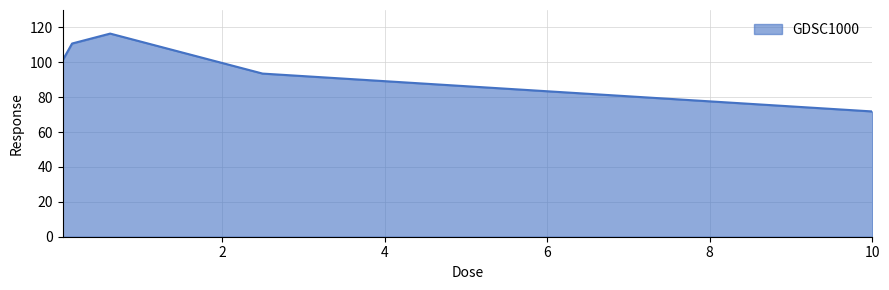

How many categories are shown in the chart?

5